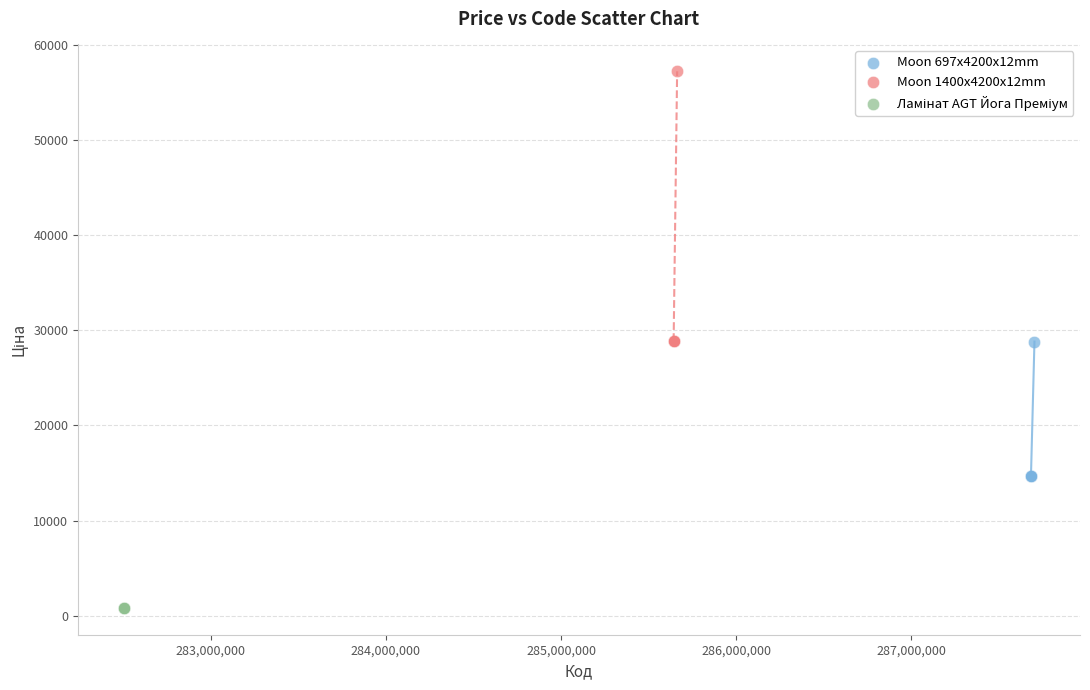

Which series contains the highest Y value?

Moon 1400x4200x12mm